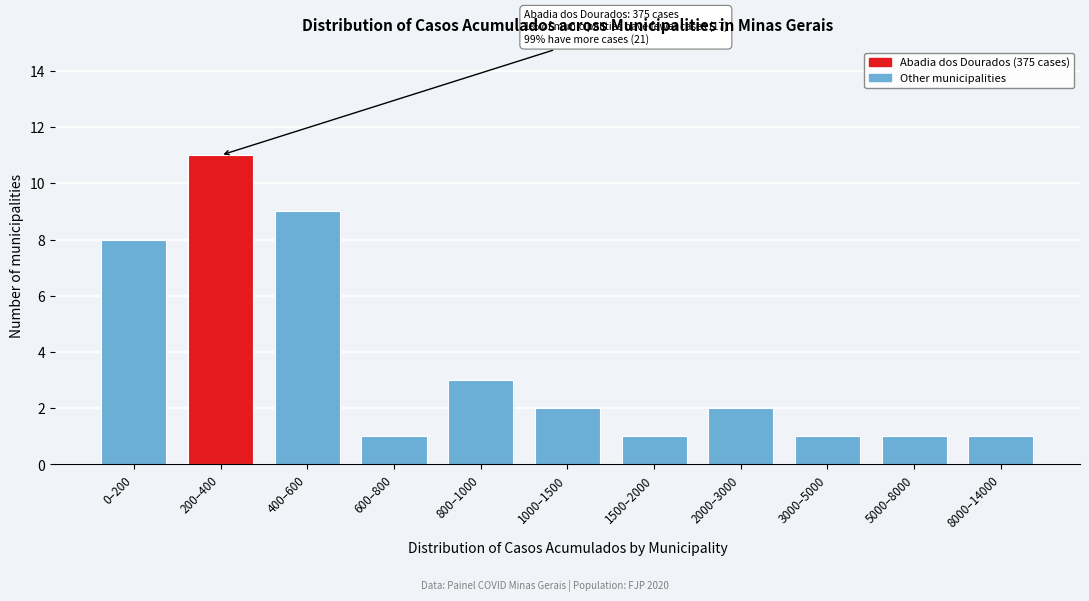

Reading left to right, what are all the values shown in this chart?

0–200=8	200–400=11	400–600=9	600–800=1	800–1000=3	1000–1500=2	1500–2000=1	2000–3000=2	3000–5000=1	5000–8000=1	8000–14000=1